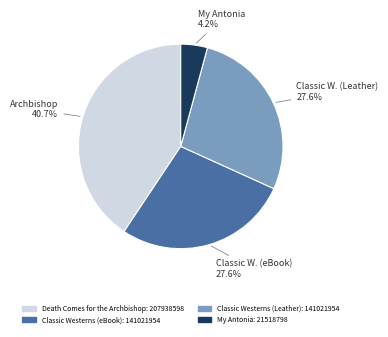

To the nearest percent, what percentage of the pie is Classic Westerns (Leather)?

28%